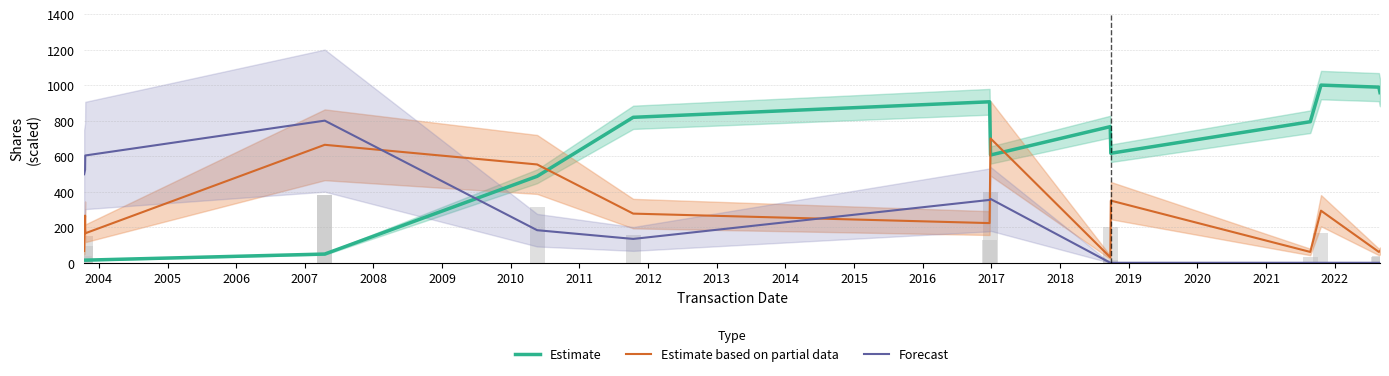

Count the number of data series in this chart.

3